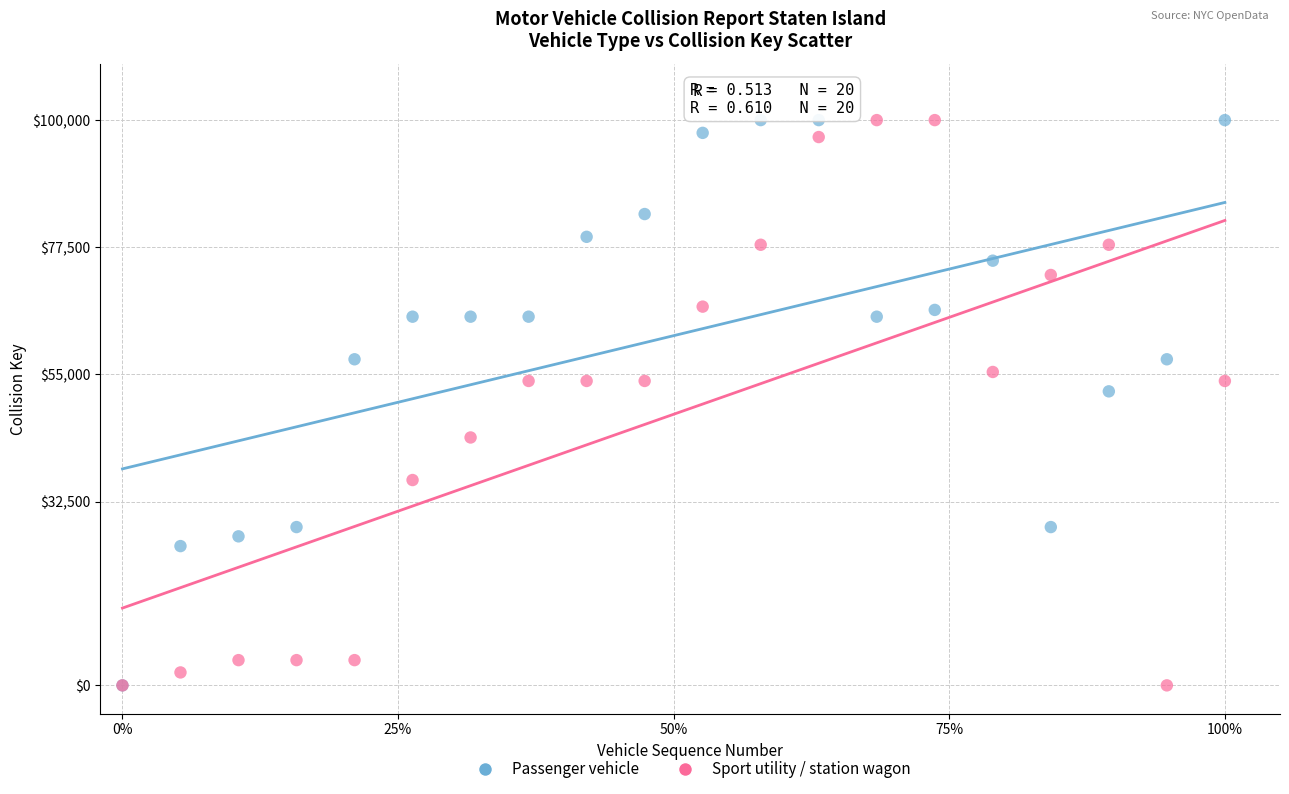

In the Passenger vehicle series, what Y value is closest to 49999?

52014.9